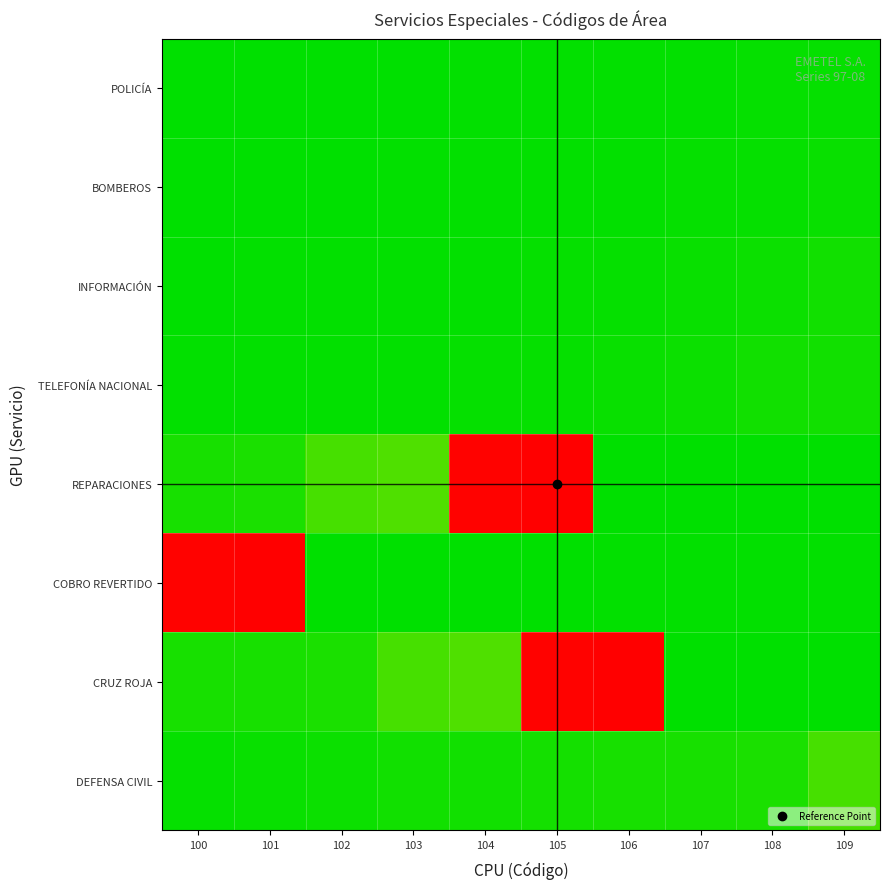

Which has a higher value, 109 or 103?

109